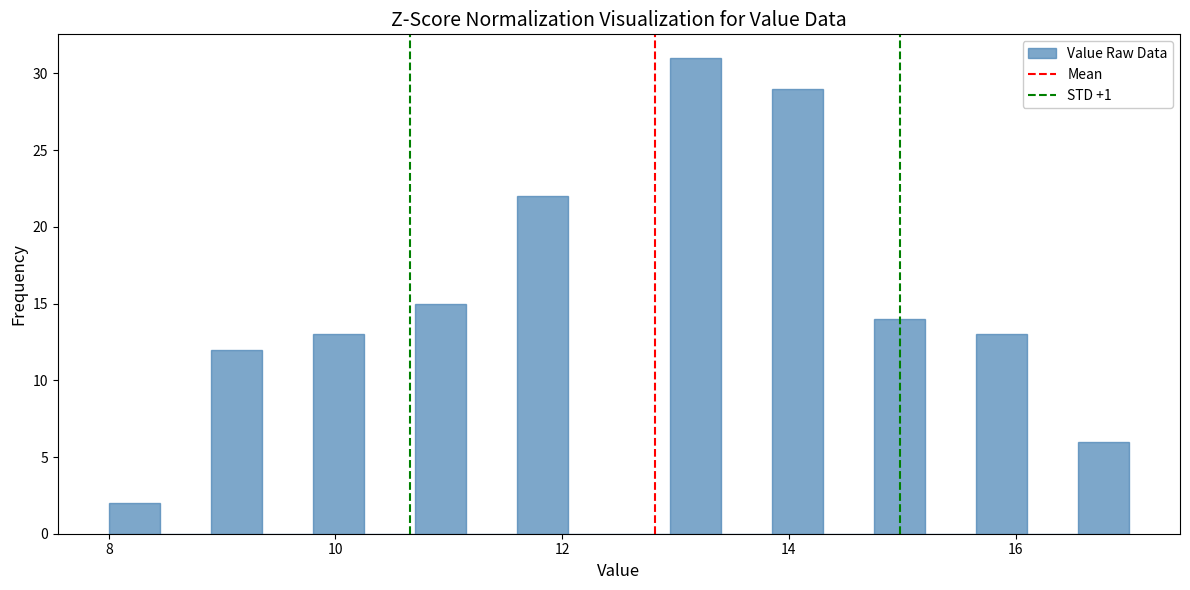

Around what value on the x-axis is the tallest bar? Give the approximate position of its centre, as read against the axis.

13.2